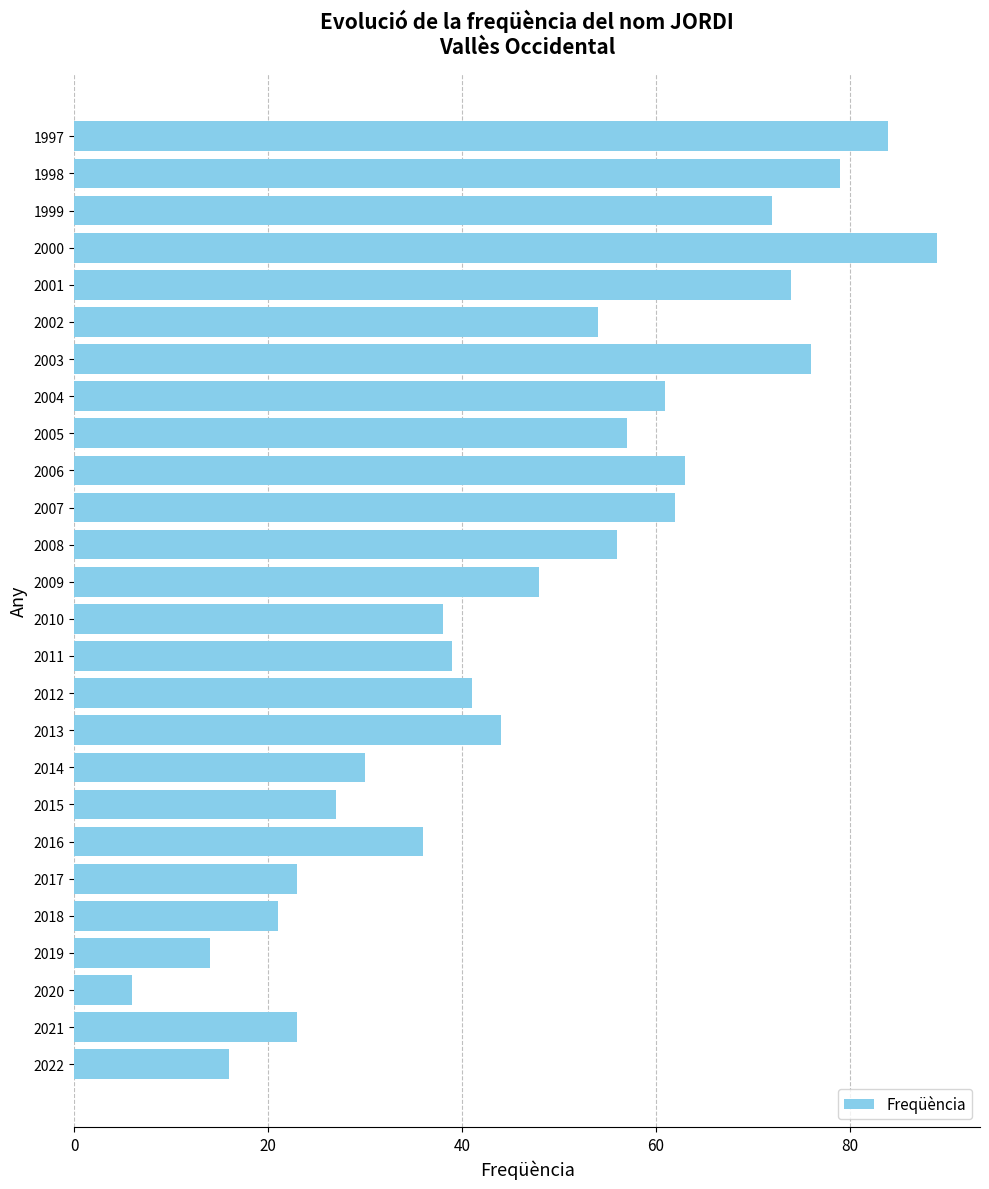

What is the difference between the second highest and second lowest values?

70